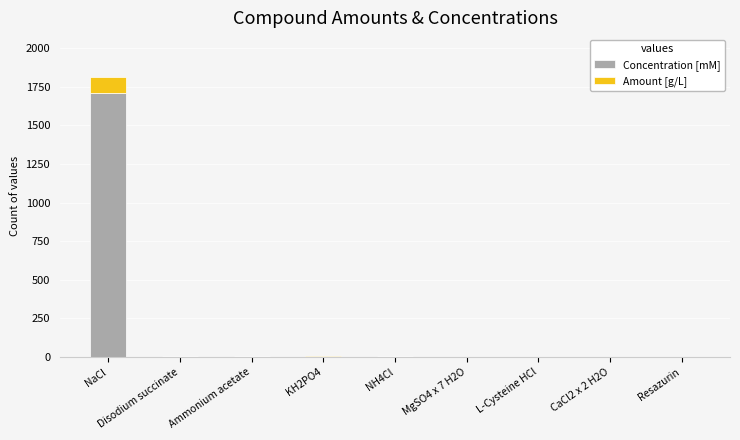

Are the bars grouped side by side (vs. stacked)?

No